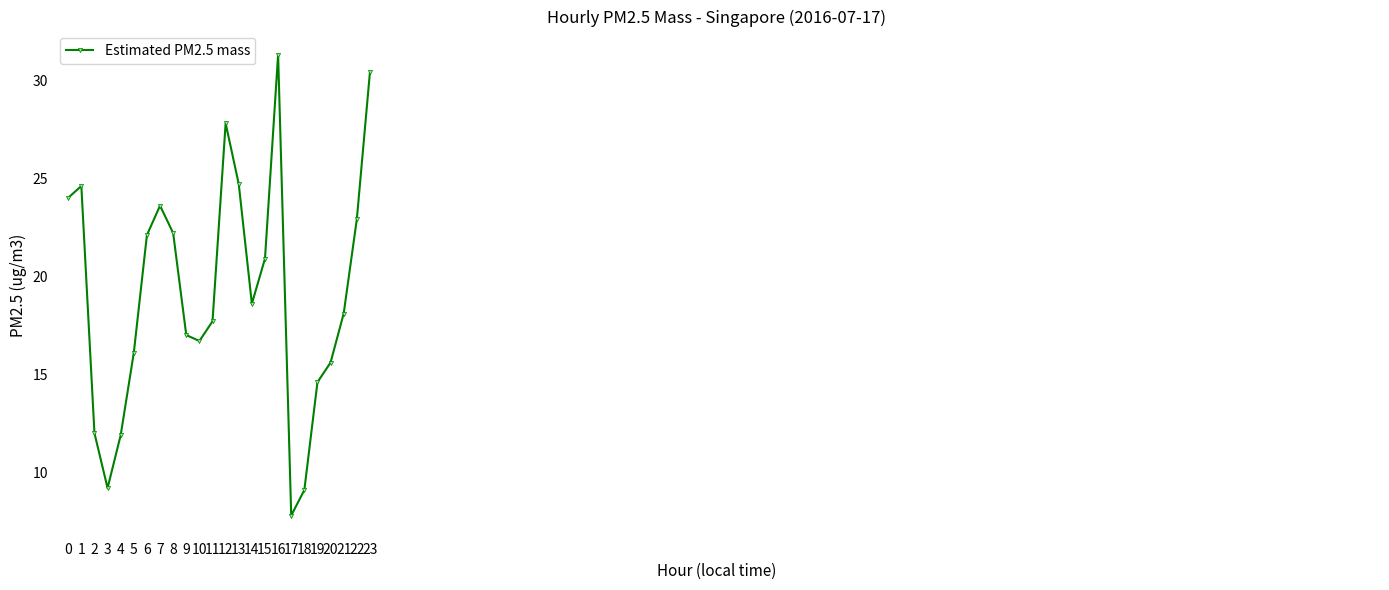

Approximately how many times larger is the value at 22 compared to 20?

1.5